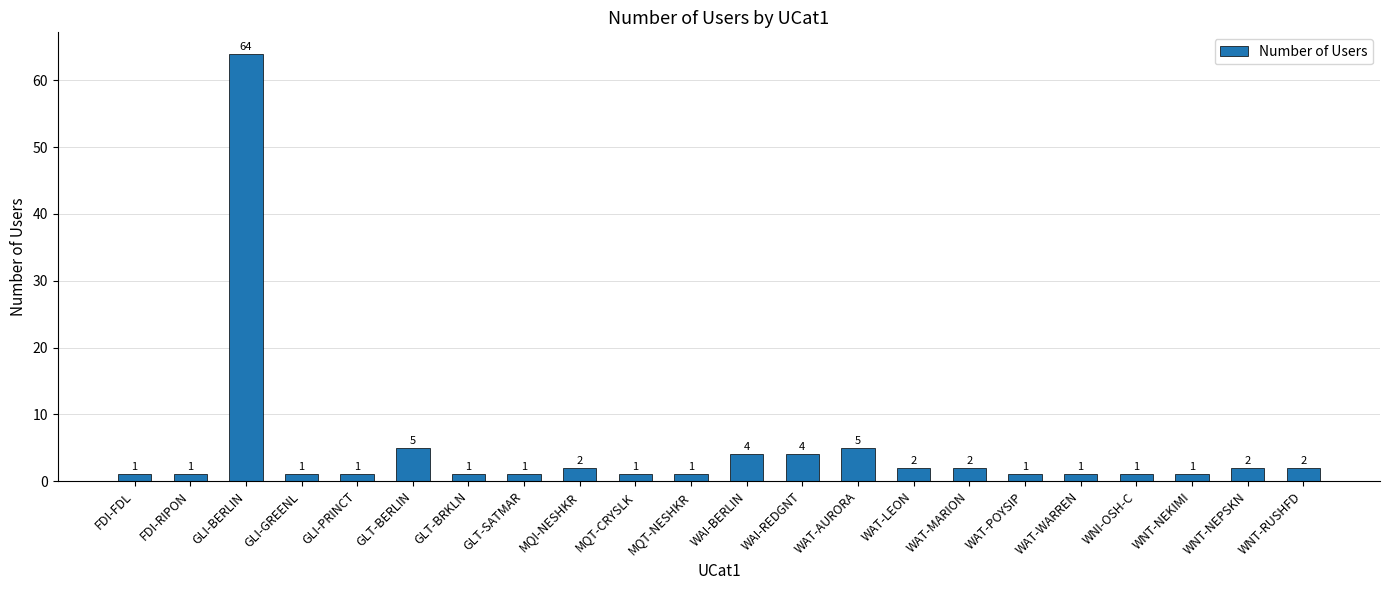

The chart shows a value of 1 at GLT-BRKLN. True or false?

True